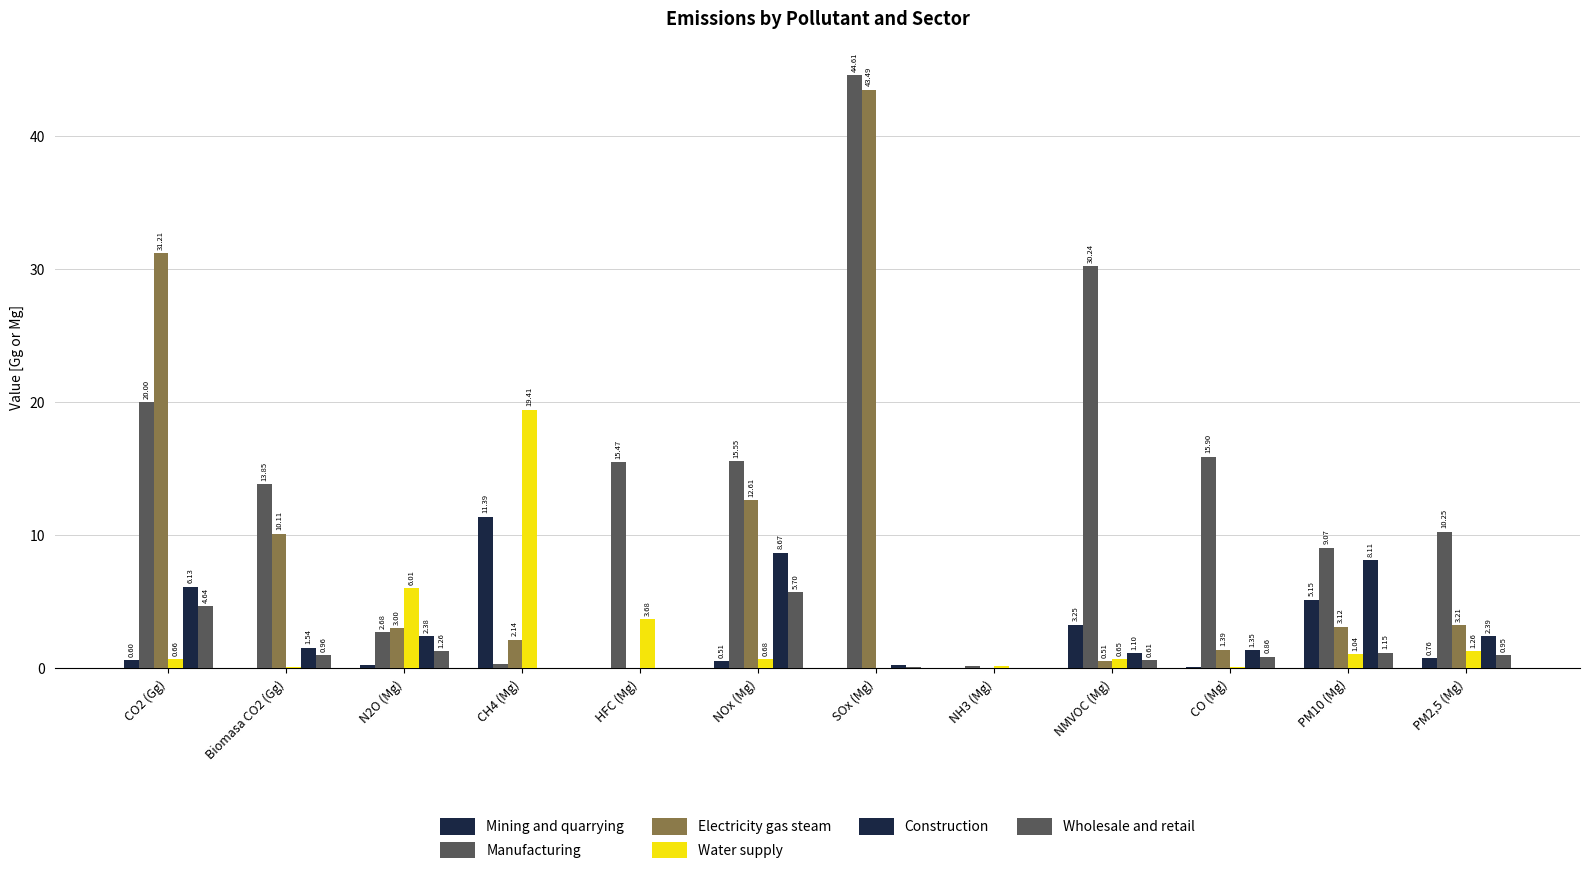

True or false: Mining and quarrying has a value of 0.1 at NOx (Mg).

False